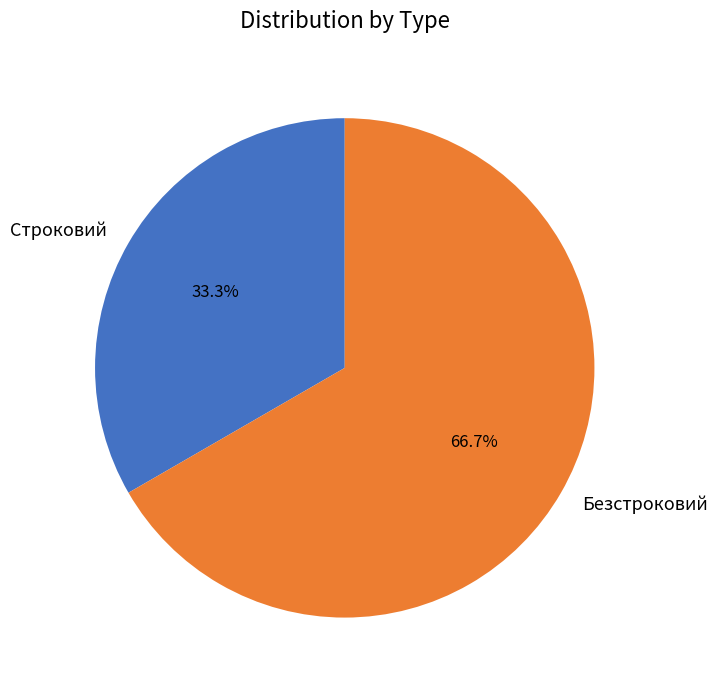

Between Безстроковий and Строковий, which is larger?

Безстроковий